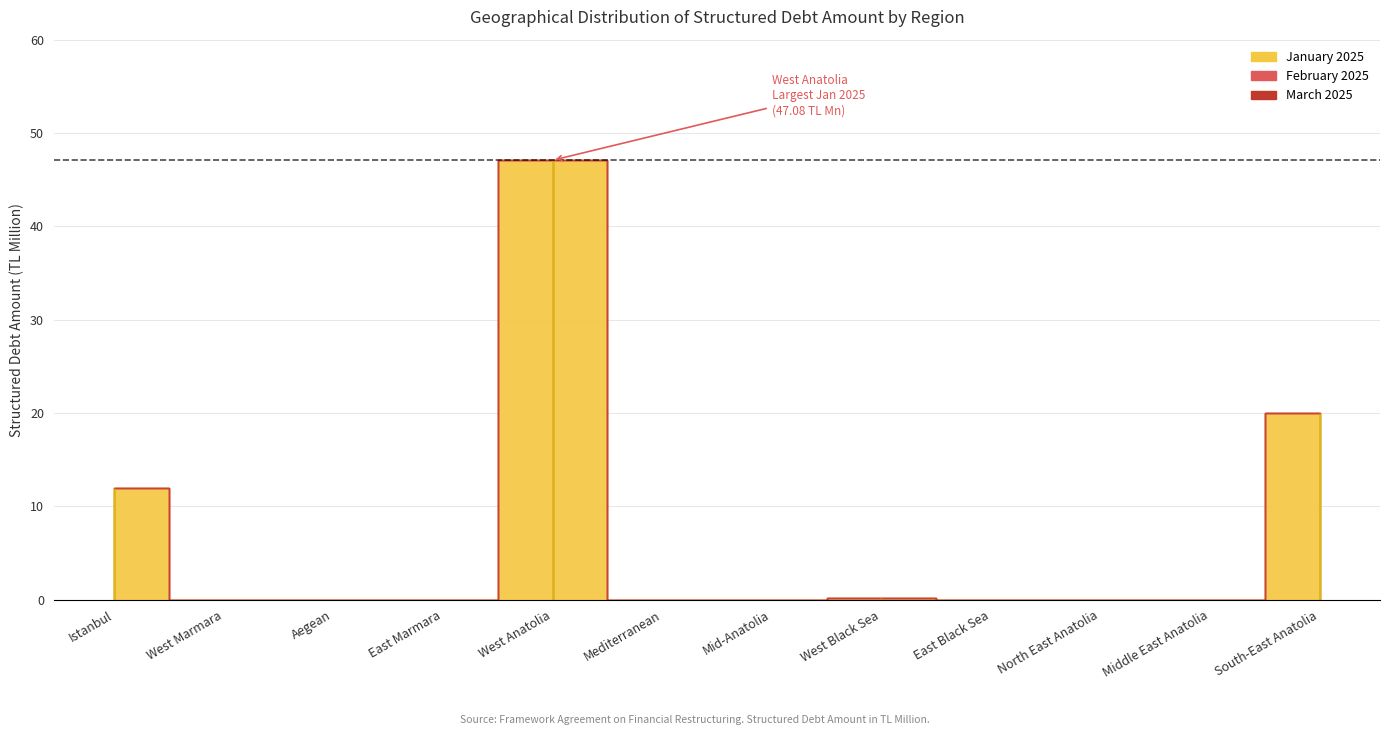

List the series in order of their peak value, highest first.

January 2025 - Structured Debt Amount (TL Million), February 2025 - Structured Debt Amount (TL Million), March 2025 - Structured Debt Amount (TL Million)